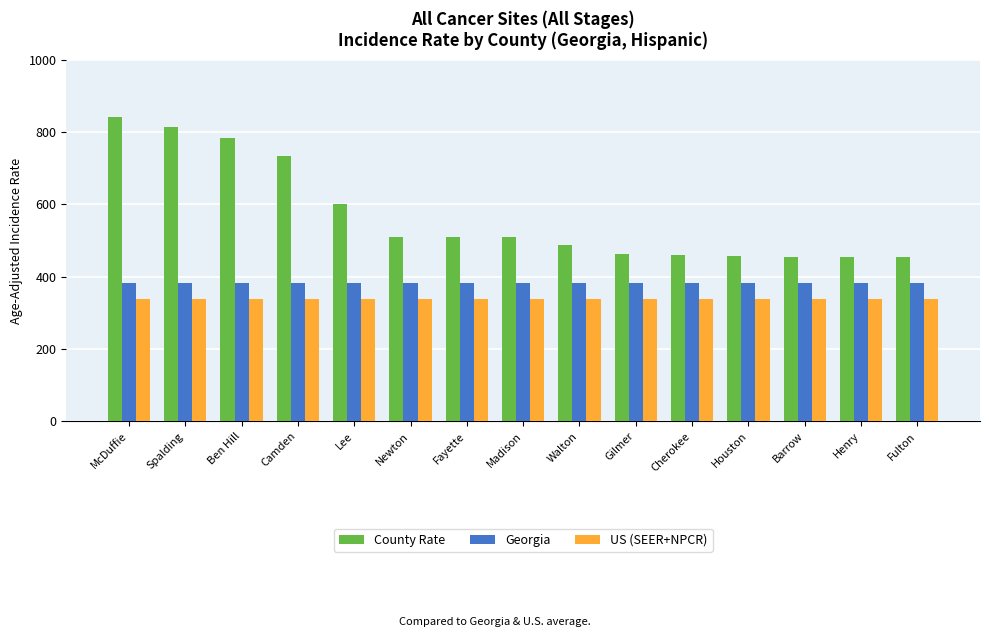

At how many categories does at least one series exceed 695?

4